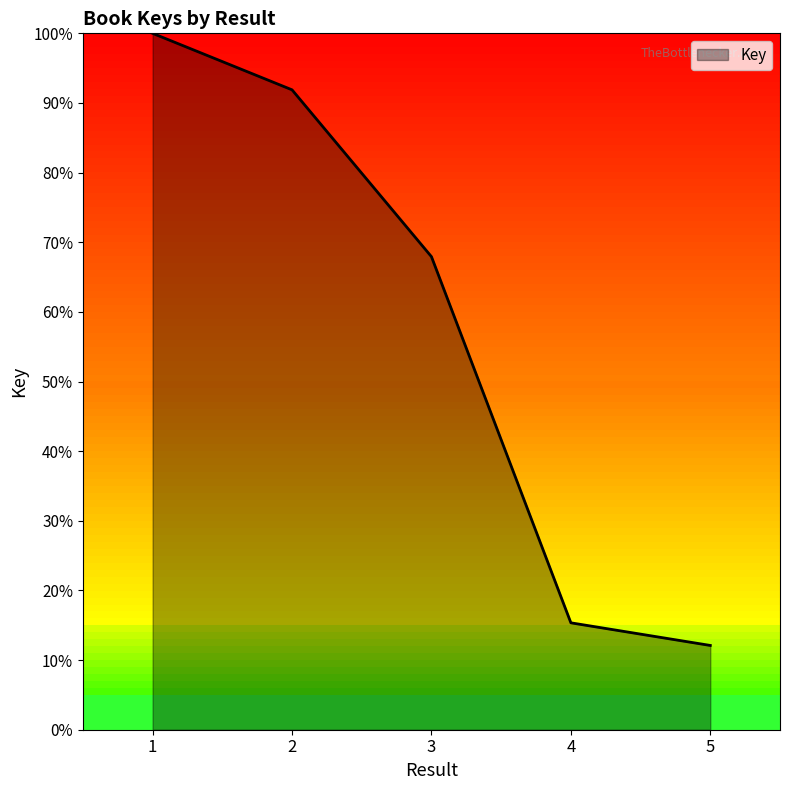

Where does the data first go above 67?

1